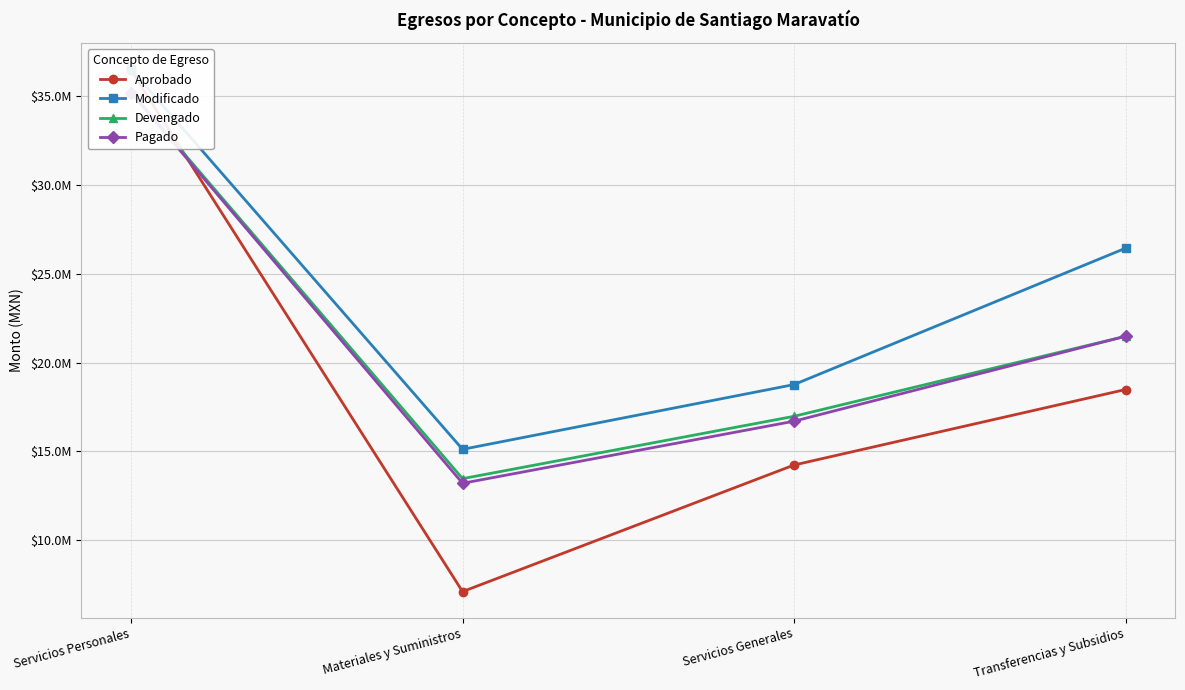

What position from the left is Servicios Generales?

3